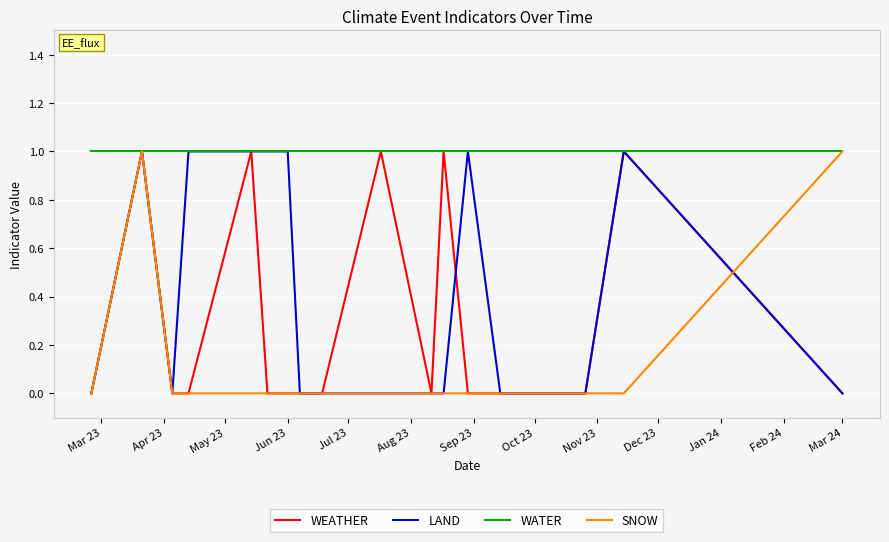

How many positive values does the WEATHER series have?

5